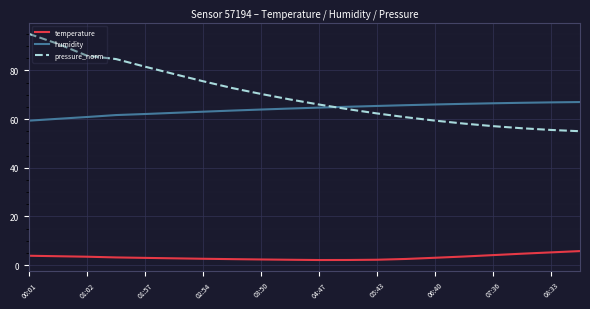

List the series in order of their peak value, highest first.

pressure_norm, humidity, temperature